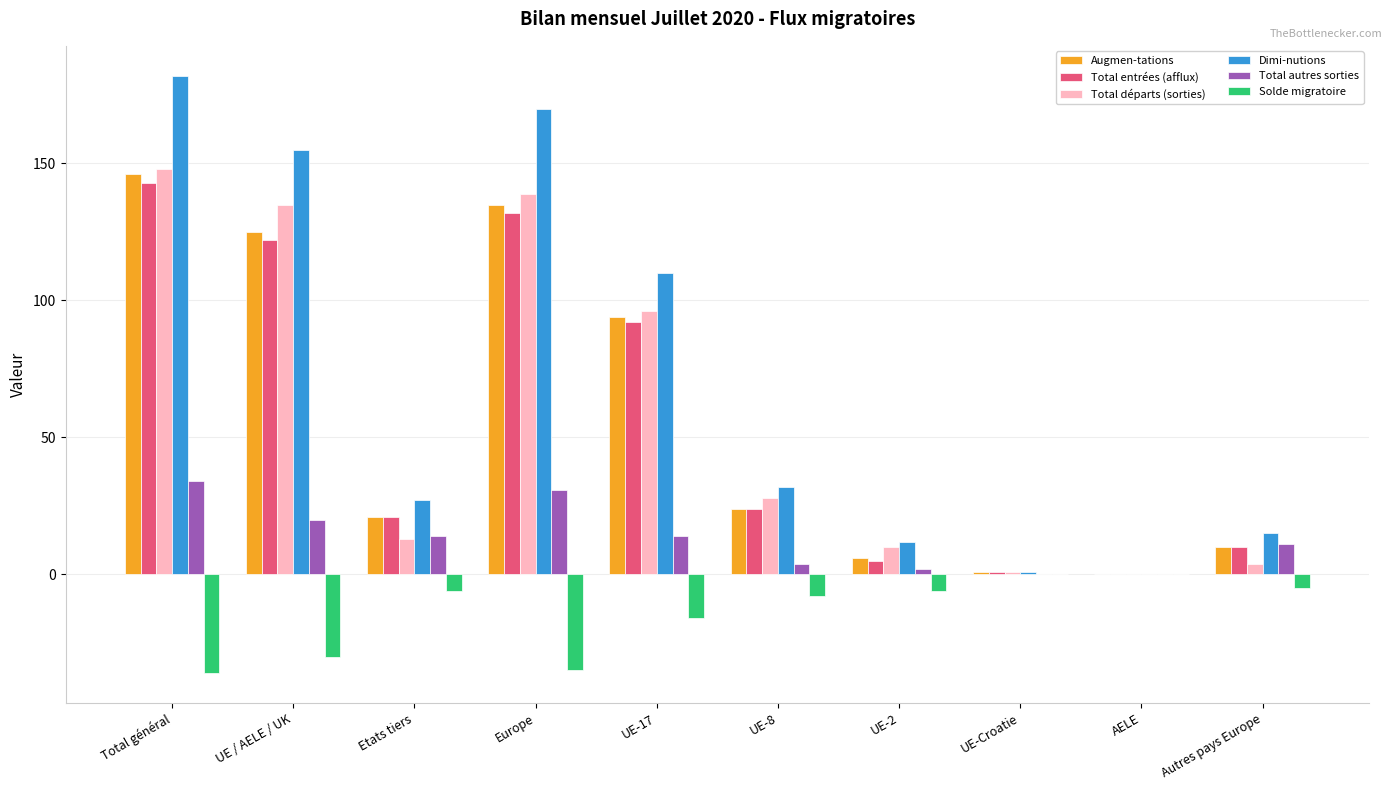

How many data points does each series have?

10